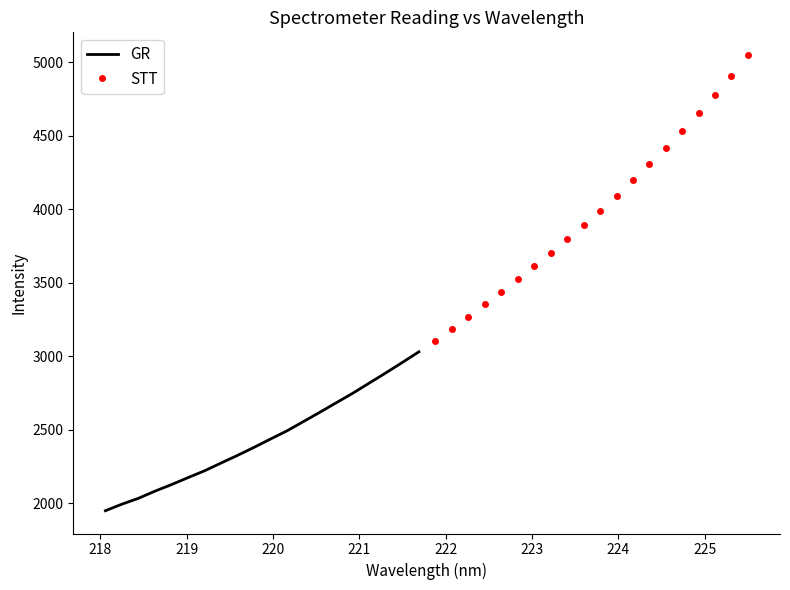

True or false: GR and STT intersect in this chart.

False